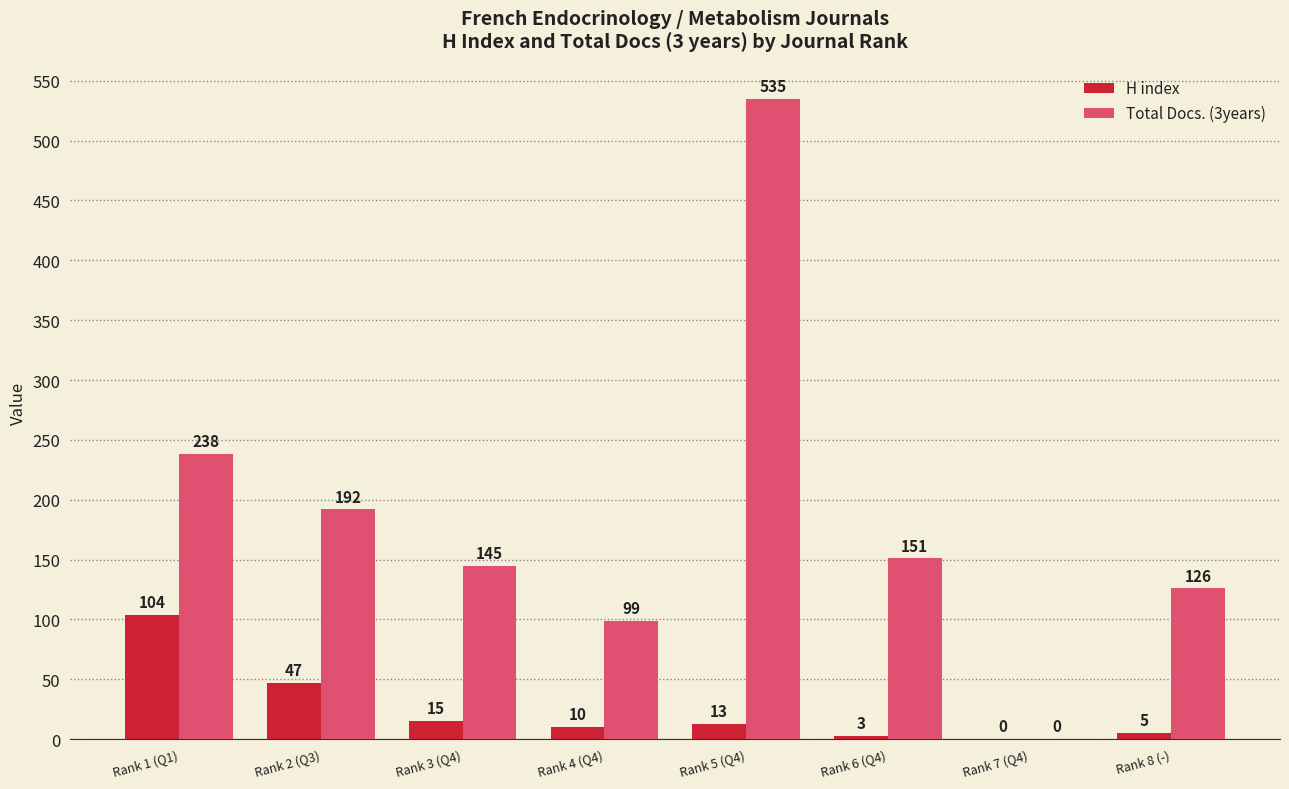

Reading left to right, transcribe all the data shown in this chart.

H index: Rank 1 (Q1)=104	Rank 2 (Q3)=47	Rank 3 (Q4)=15	Rank 4 (Q4)=10	Rank 5 (Q4)=13	Rank 6 (Q4)=3	Rank 7 (Q4)=0	Rank 8 (-)=5
Total Docs. (3years): Rank 1 (Q1)=238	Rank 2 (Q3)=192	Rank 3 (Q4)=145	Rank 4 (Q4)=99	Rank 5 (Q4)=535	Rank 6 (Q4)=151	Rank 7 (Q4)=0	Rank 8 (-)=126